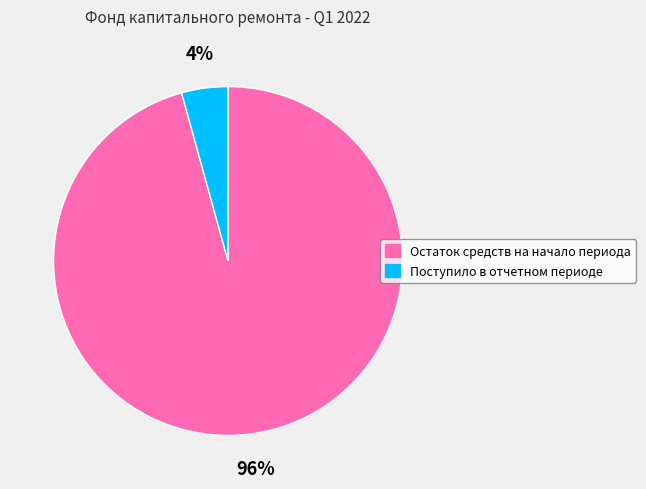

Rank the categories by value from highest to lowest.

Остаток средств на начало периода, Поступило в отчетном периоде